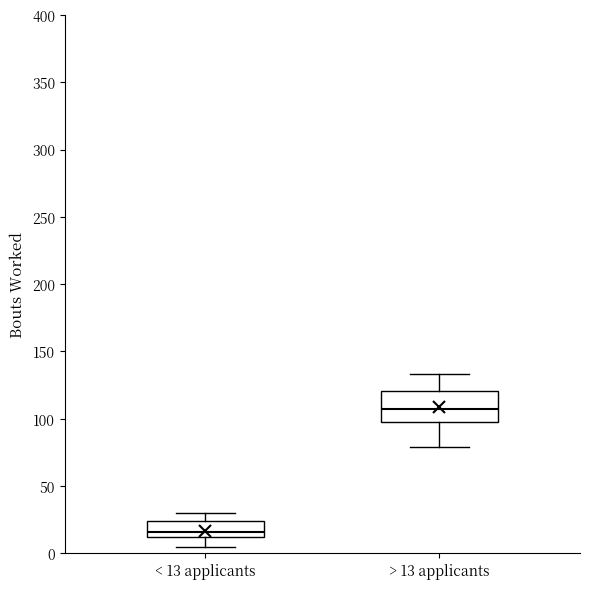

Reading left to right, read every box against the y-axis: the position of its median line, the range the box covers, and the ends of its whiskers. The values are not printed on the chart, so give them approximately, as read against the axis.

< 13 applicants: median 15, box 10 to 25, whiskers 5 to 30
> 13 applicants: median 110, box 100 to 120, whiskers 80 to 135